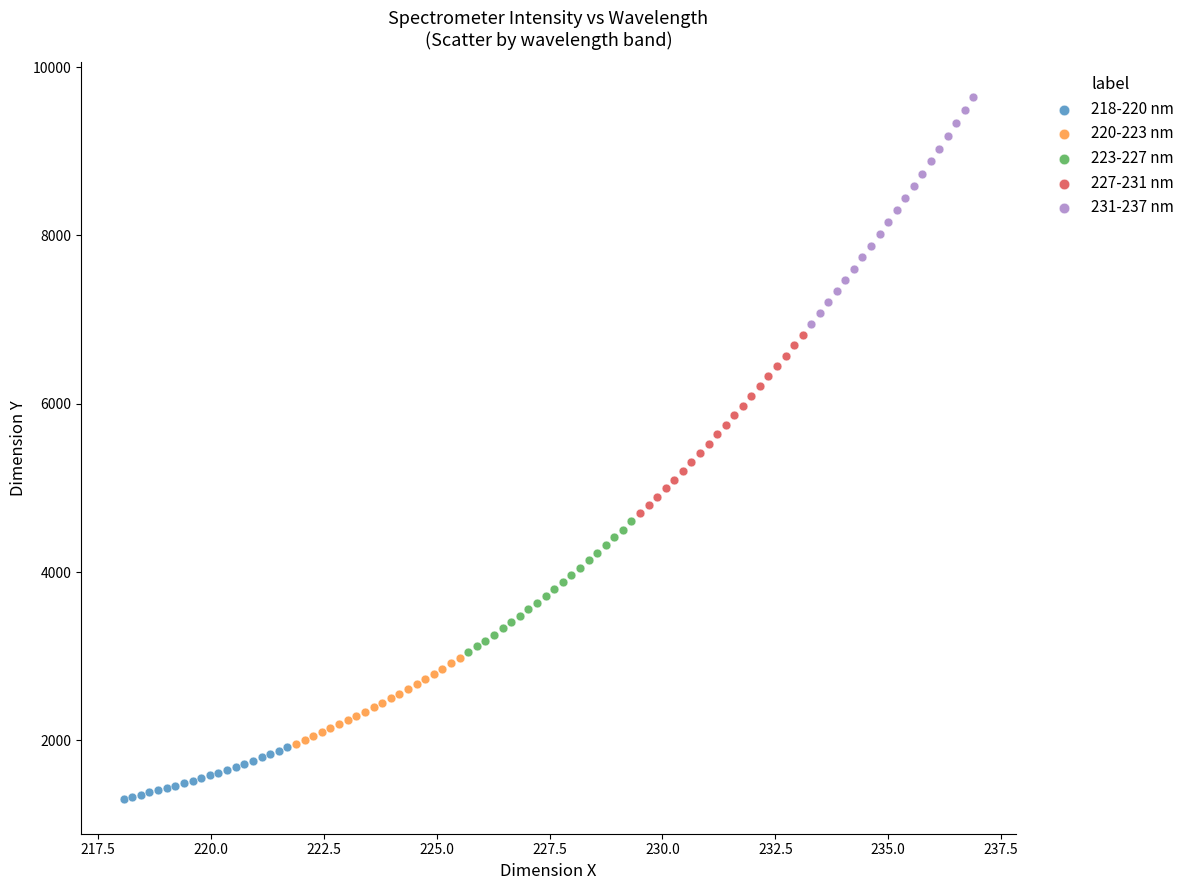

Which series contains the highest Y value?

231-237 nm